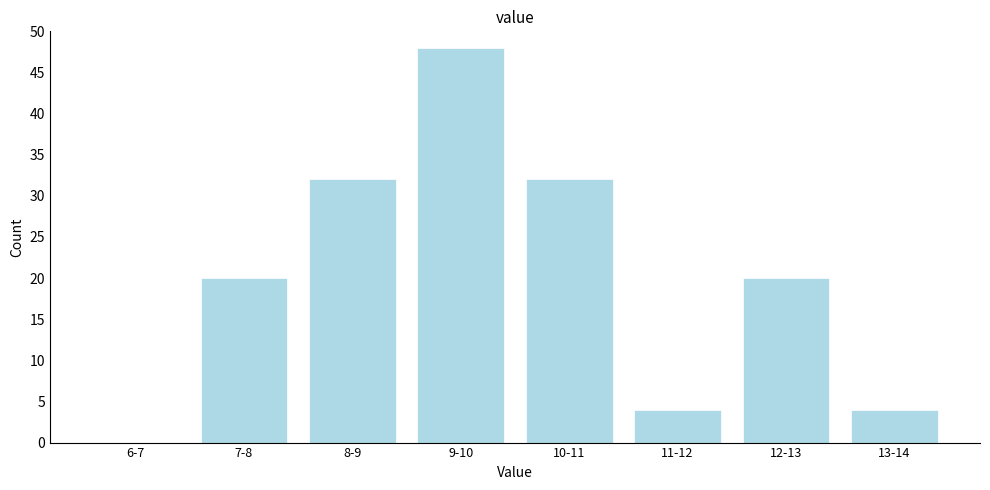

Reading left to right, extract all data points from this chart.

6-7=0	7-8=20	8-9=32	9-10=48	10-11=32	11-12=4	12-13=20	13-14=4